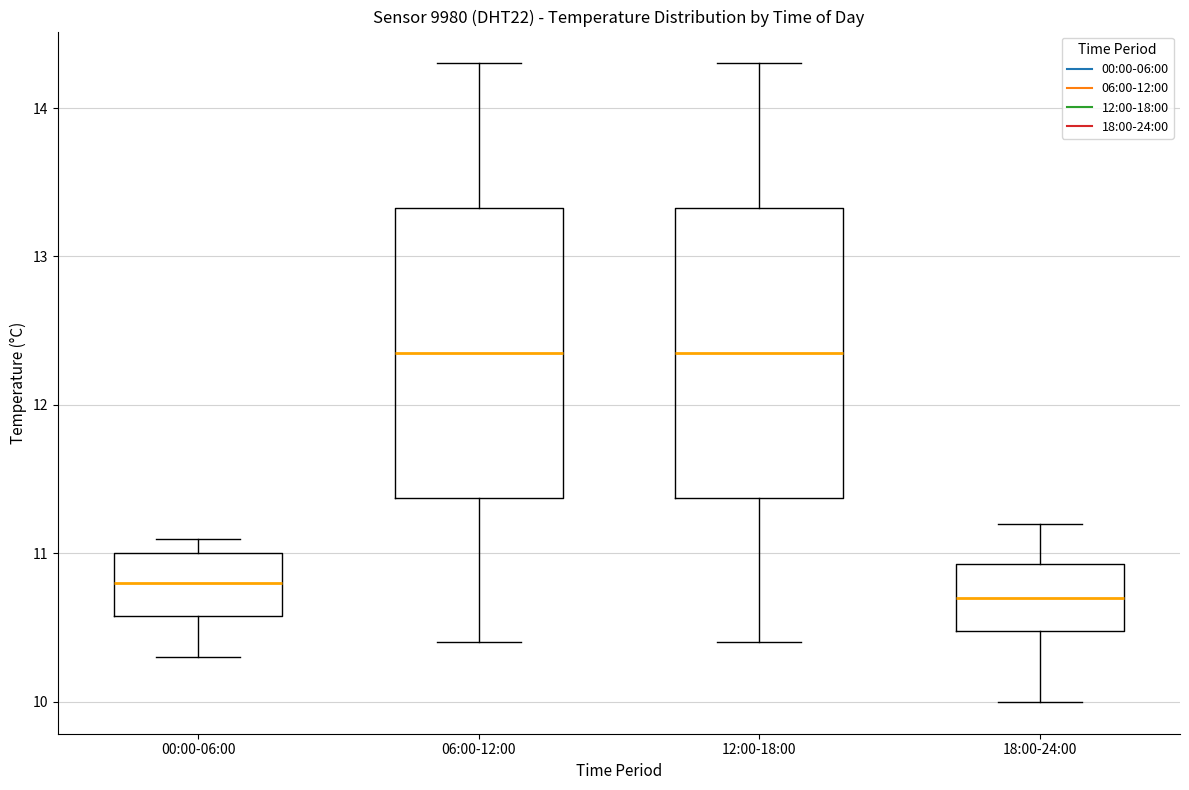

Reading left to right, transcribe this box plot: for each box, give where its median line is, the range the box spans, and where its two whiskers end, as read against the y-axis. The values are not printed on the chart, so give them approximately, as read against the axis.

00:00-06:00: median 10.8, box 10.6 to 11.0, whiskers 10.3 to 11.1
06:00-12:00: median 12.4, box 11.4 to 13.3, whiskers 10.4 to 14.3
12:00-18:00: median 12.4, box 11.4 to 13.3, whiskers 10.4 to 14.3
18:00-24:00: median 10.7, box 10.5 to 10.9, whiskers 10.0 to 11.2